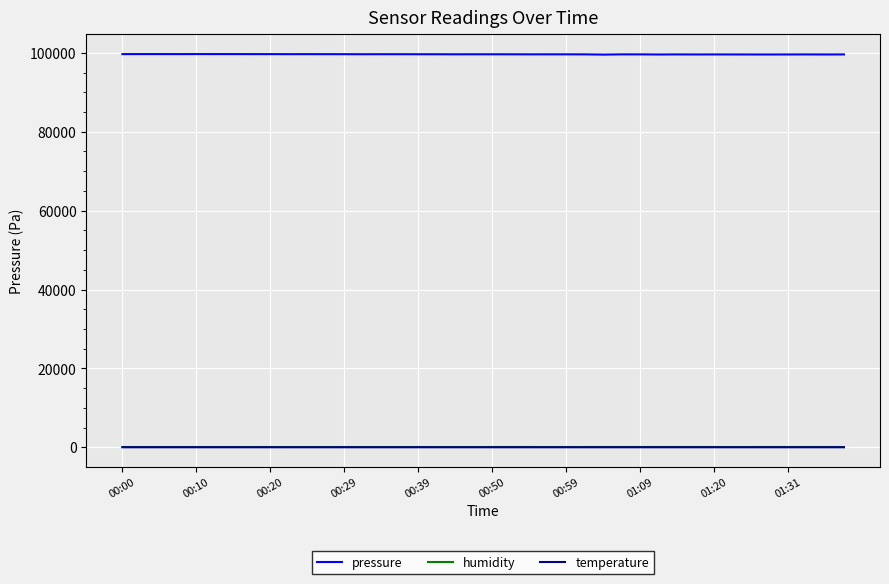

Which series has the largest total across all categories?

pressure